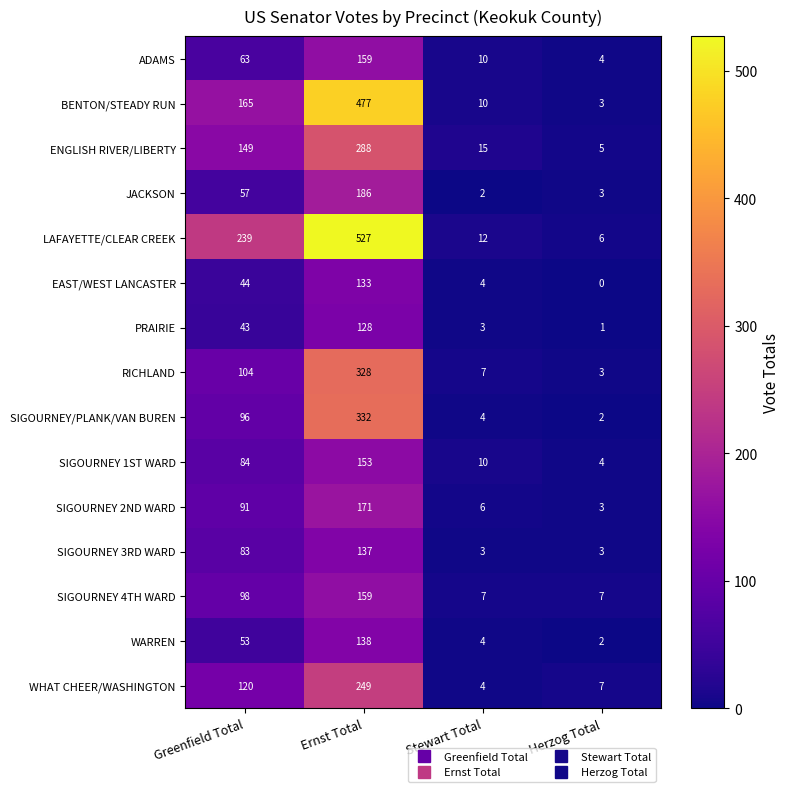

At how many categories does at least one series exceed 123?

2